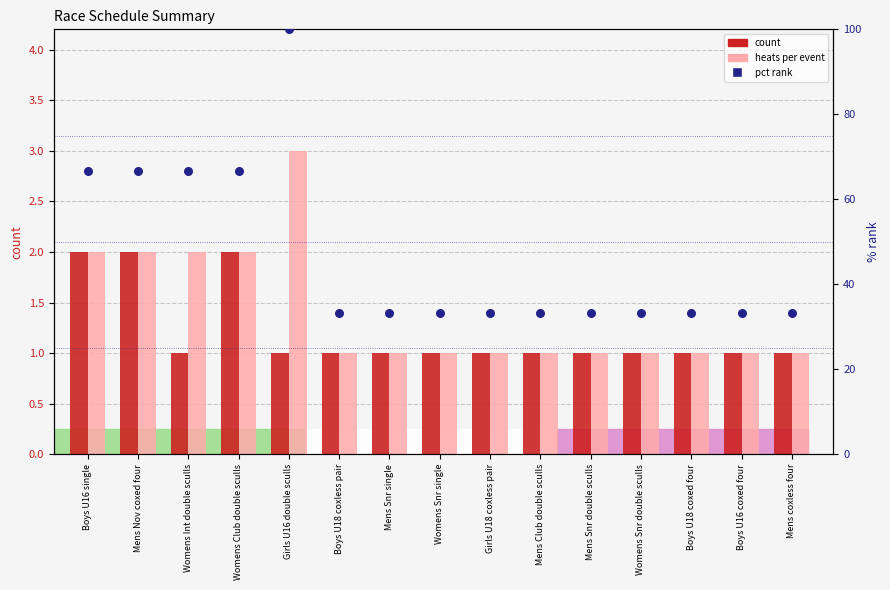

At how many categories does at least one series exceed 84?

1